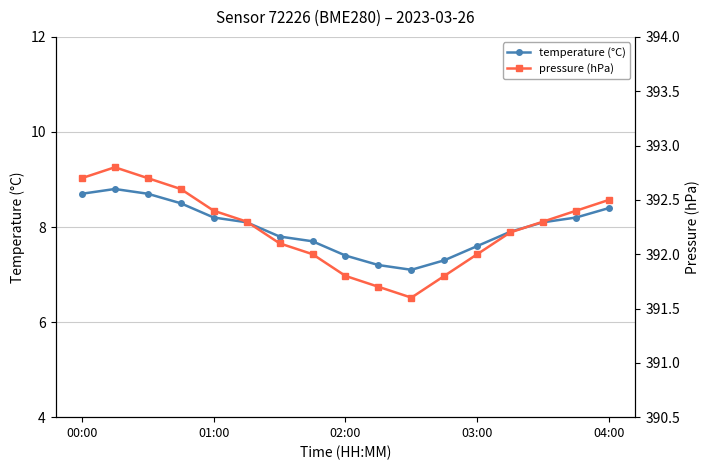

What is the lowest value of the temperature (°C) series?

7.1